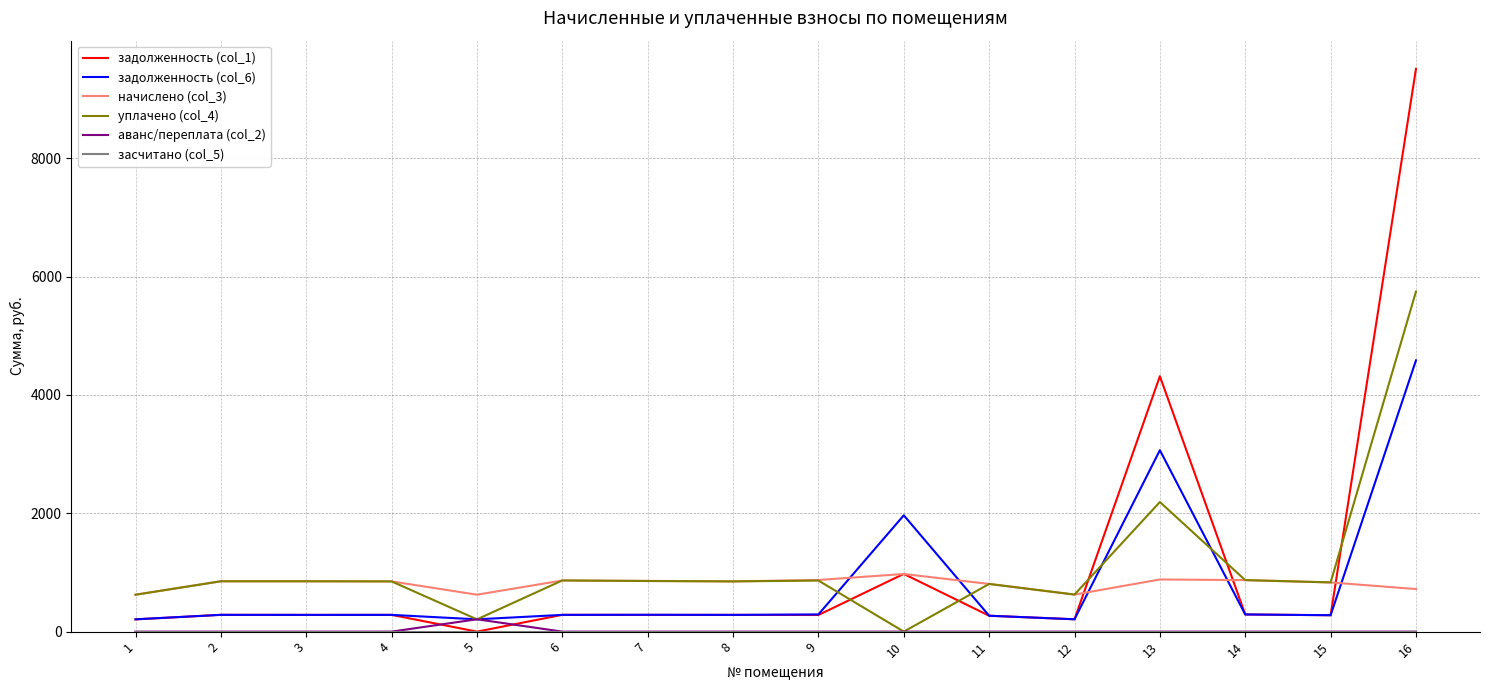

What is the highest value of the аванс/переплата (col_2) series?

208.8